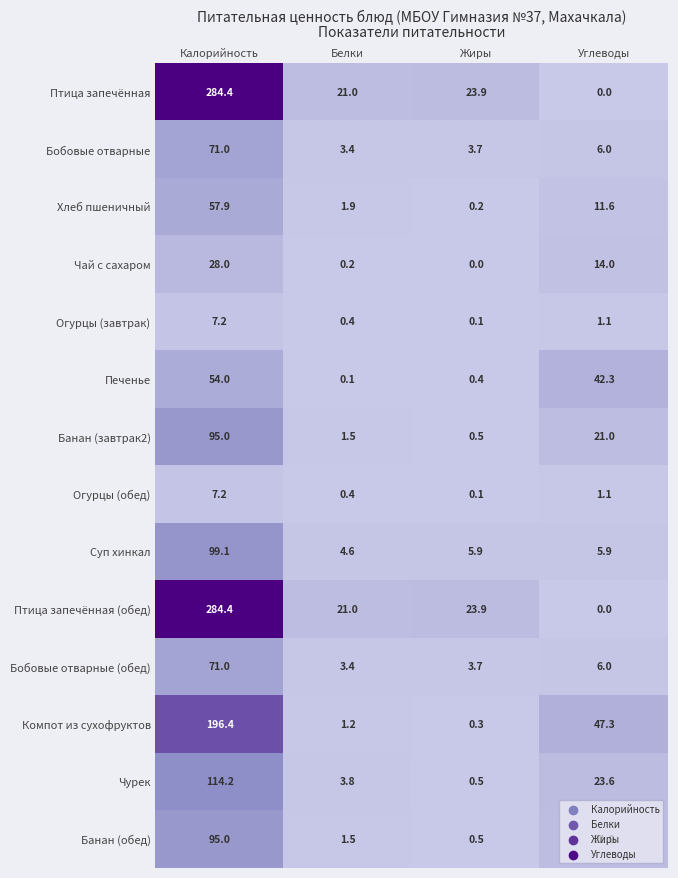

True or false: Банан (завтрак2) has a value of 43.8 at Калорийность.

False